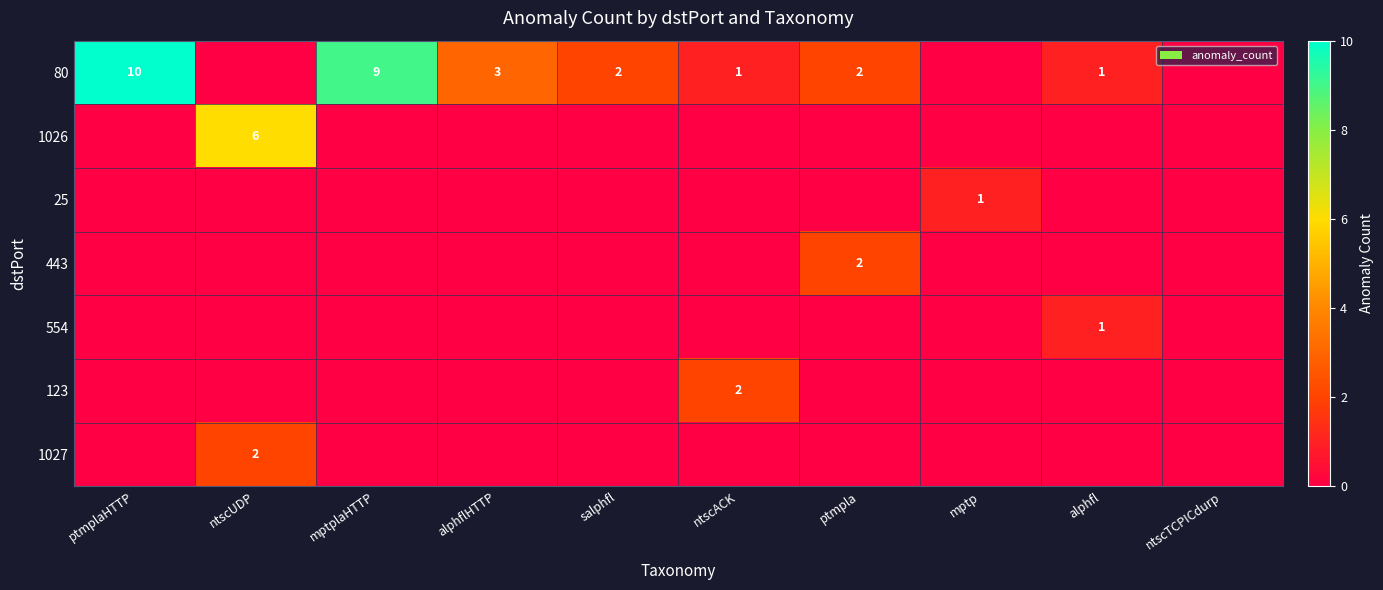

Rank the categories by 25 value from highest to lowest.

mptp, ptmplaHTTP, ntscUDP, mptplaHTTP, alphflHTTP, salphfl, ntscACK, ptmpla, alphfl, ntscTCPICdurp